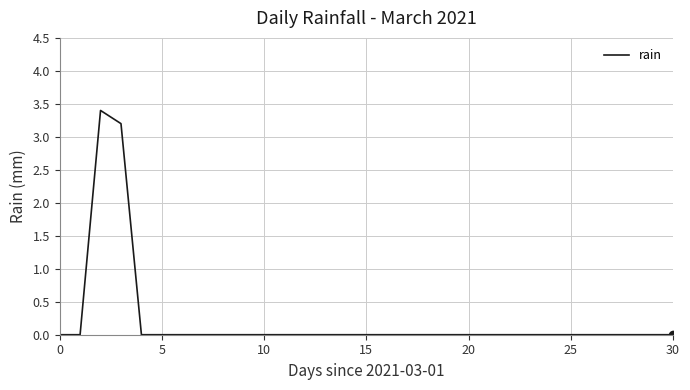

How many lines are shown in the chart?

1